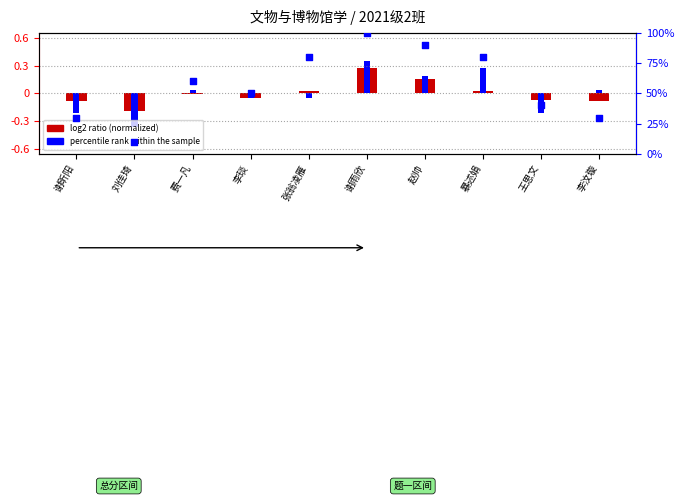

Which has a higher value, 刘佳琦 or 谢雨欣?

谢雨欣